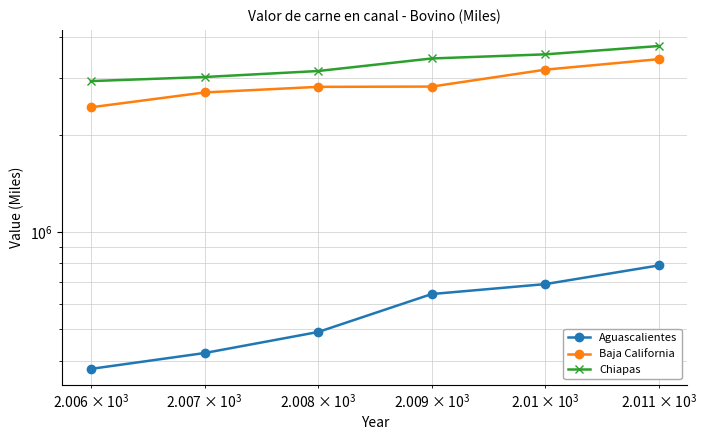

The Baja California series shows 4876715.1 at $\mathdefault{10^{5}}$. True or false?

False